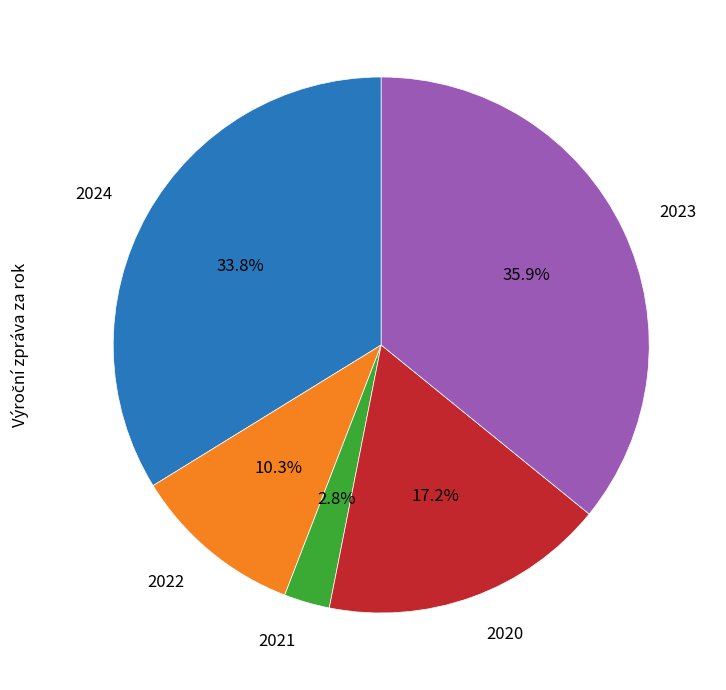

Does any single category account for the majority?

No